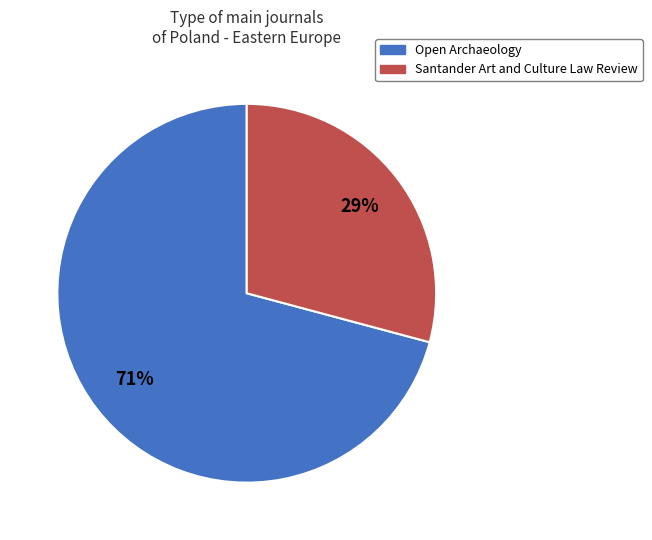

To the nearest percent, what portion does Santander Art and Culture Law Review represent?

29%